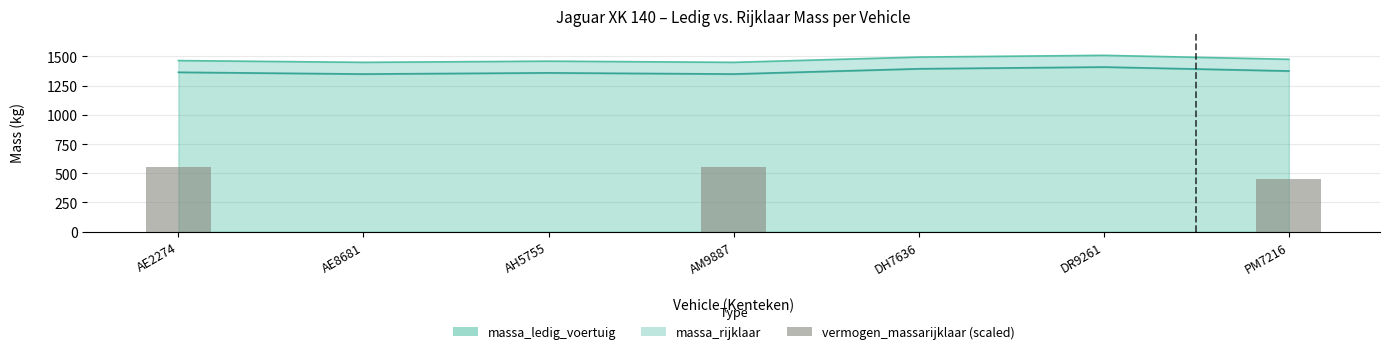

Reading right to left, transcribe all the data shown in this chart.

450	0	0	550	0	0	550